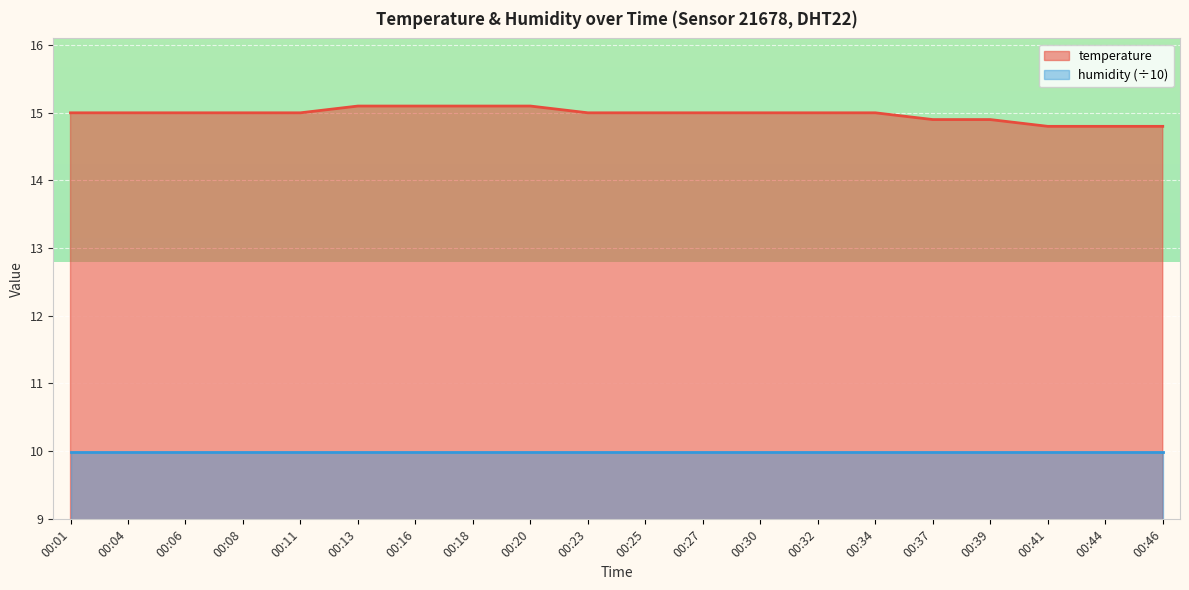

How many values are below 15?

5